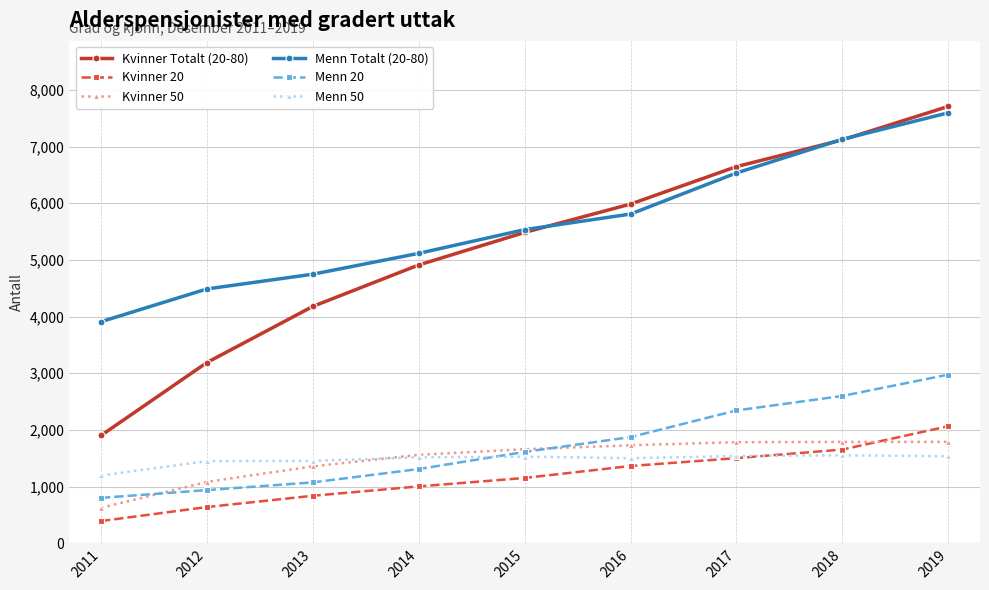

How many lines are shown in the chart?

6